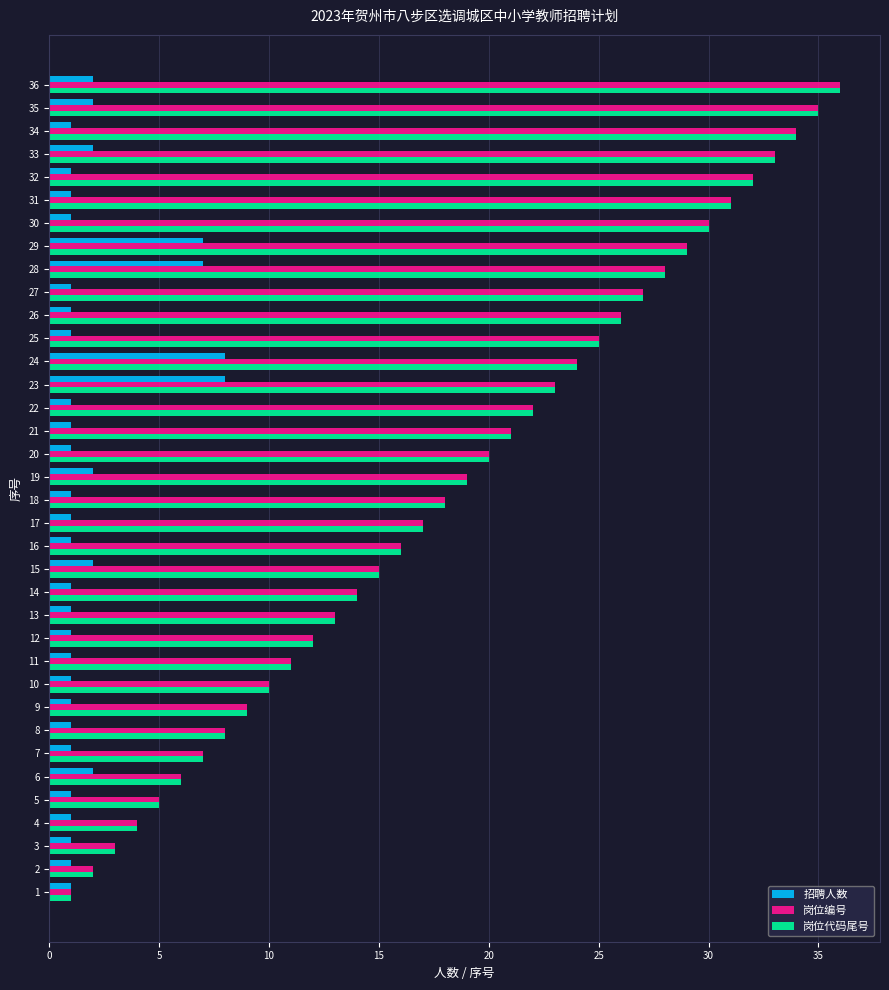

List the labels in order of 岗位代码尾号 value, largest first.

36, 35, 34, 33, 32, 31, 30, 29, 28, 27, 26, 25, 24, 23, 22, 21, 20, 19, 18, 17, 16, 15, 14, 13, 12, 11, 10, 9, 8, 7, 6, 5, 4, 3, 2, 1